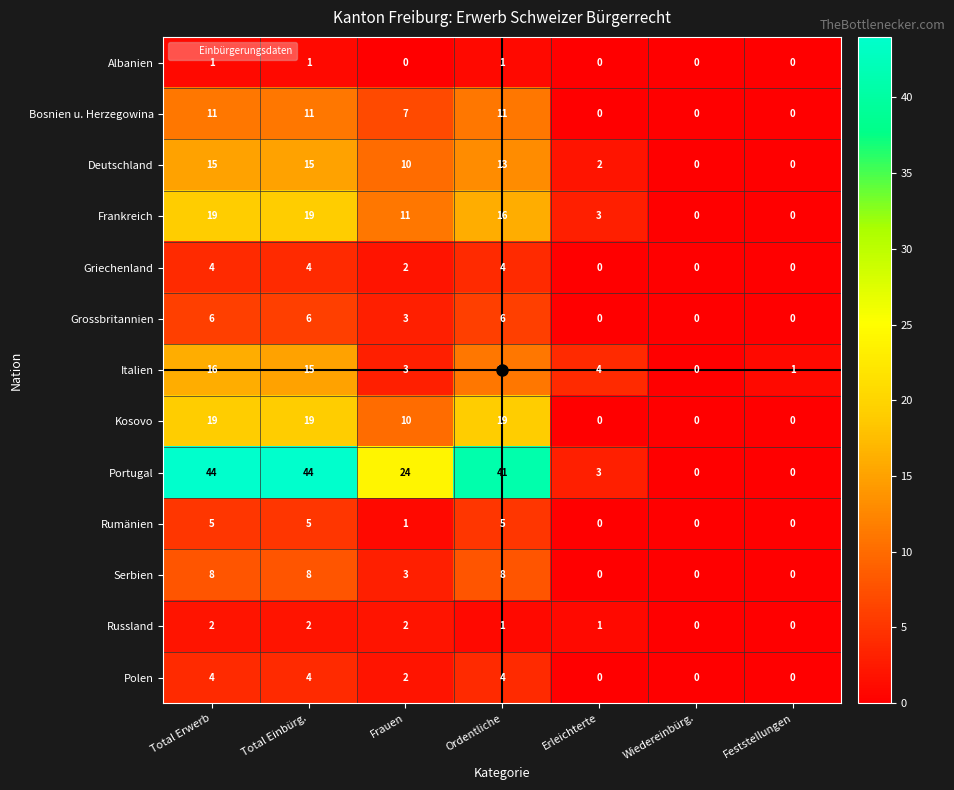

What is the difference between the highest and lowest values at Erleichterte?

4